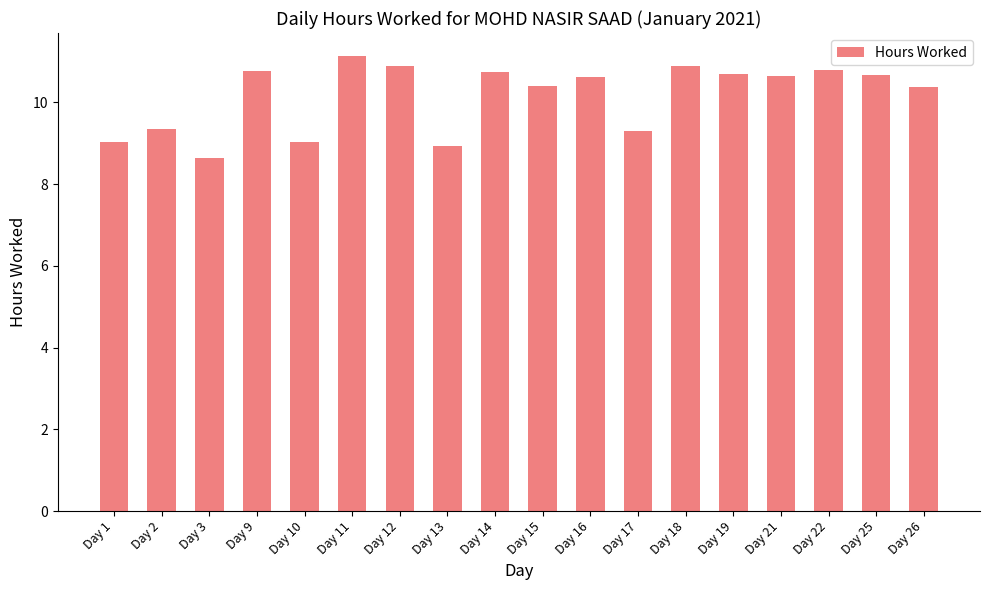

What is the value of the 3rd bar from the left?

8.7